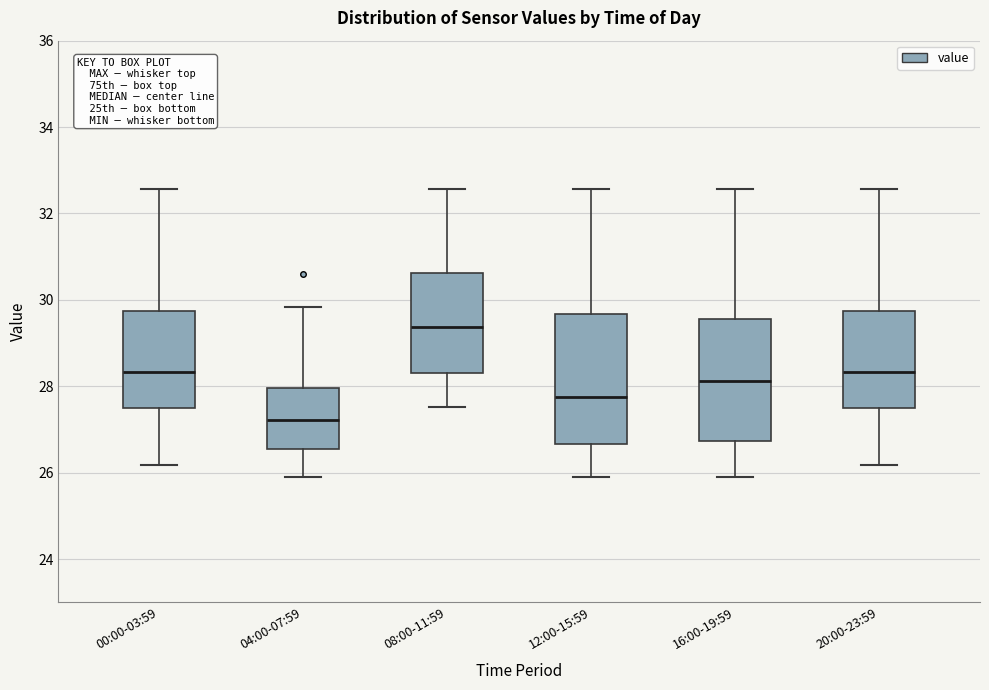

Reading left to right, read every box against the y-axis: the position of its median line, the range the box covers, and the ends of its whiskers. The values are not printed on the chart, so give them approximately, as read against the axis.

00:00-03:59: median 28.4, box 27.4 to 29.8, whiskers 26.2 to 32.6
04:00-07:59: median 27.2, box 26.6 to 28.0, whiskers 26.0 to 29.8
08:00-11:59: median 29.4, box 28.4 to 30.6, whiskers 27.6 to 32.6
12:00-15:59: median 27.8, box 26.6 to 29.6, whiskers 26.0 to 32.6
16:00-19:59: median 28.2, box 26.8 to 29.6, whiskers 26.0 to 32.6
20:00-23:59: median 28.4, box 27.4 to 29.8, whiskers 26.2 to 32.6